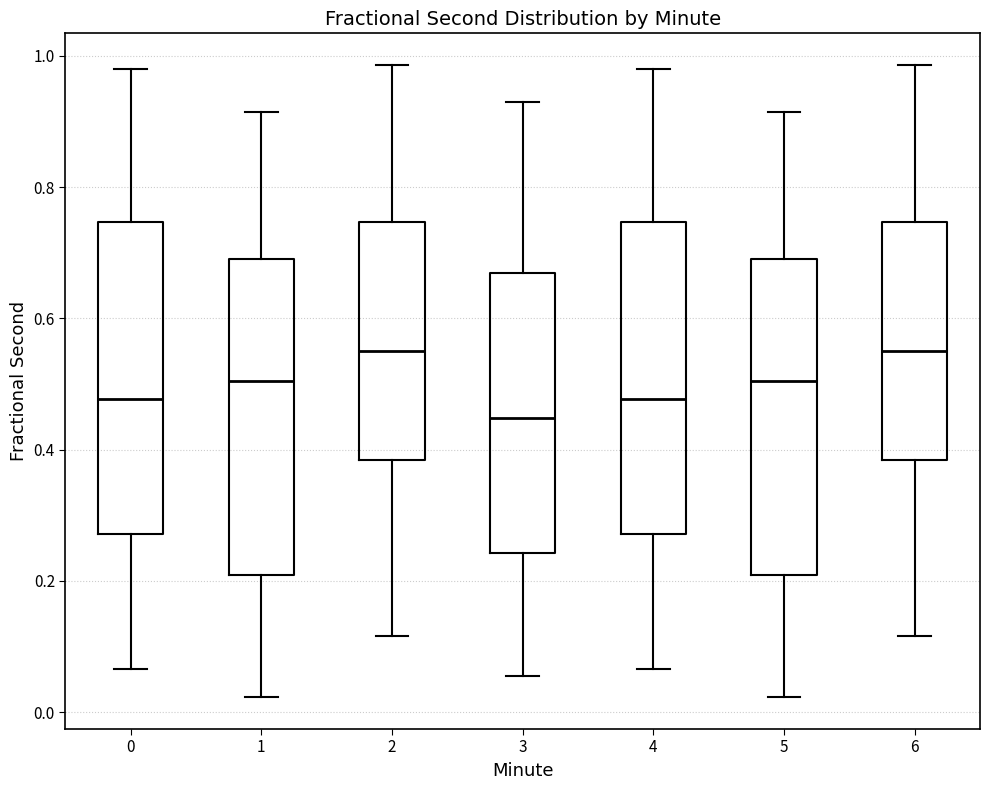

Reading left to right, transcribe this box plot: for each box, give where its median line is, the range the box spans, and where its two whiskers end, as read against the y-axis. The values are not printed on the chart, so give them approximately, as read against the axis.

0: median 0.48, box 0.28 to 0.74, whiskers 0.06 to 0.98
1: median 0.50, box 0.20 to 0.70, whiskers 0.02 to 0.92
2: median 0.56, box 0.38 to 0.74, whiskers 0.12 to 0.98
3: median 0.44, box 0.24 to 0.66, whiskers 0.06 to 0.94
4: median 0.48, box 0.28 to 0.74, whiskers 0.06 to 0.98
5: median 0.50, box 0.20 to 0.70, whiskers 0.02 to 0.92
6: median 0.56, box 0.38 to 0.74, whiskers 0.12 to 0.98